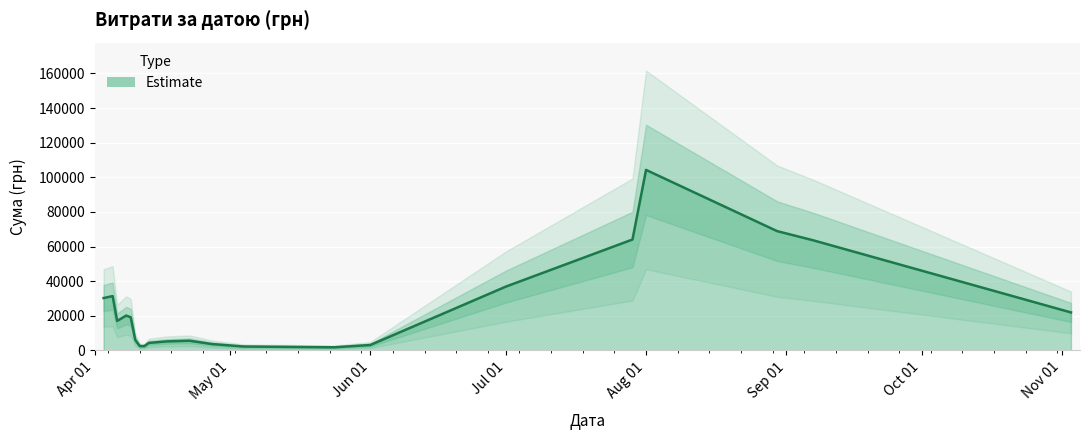

Between 11.04.2016 and 03.11.2016, which is larger?

03.11.2016